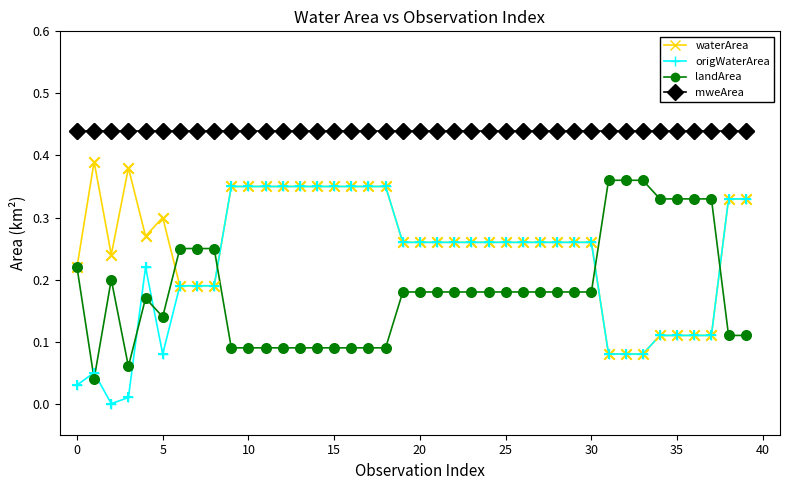

What are all the series names shown in the legend?

waterArea, origWaterArea, landArea, mweArea